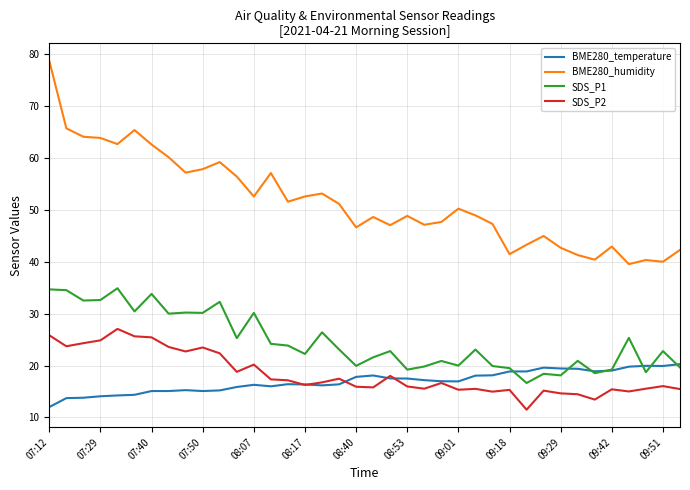

Which series has the largest total across all categories?

BME280_humidity